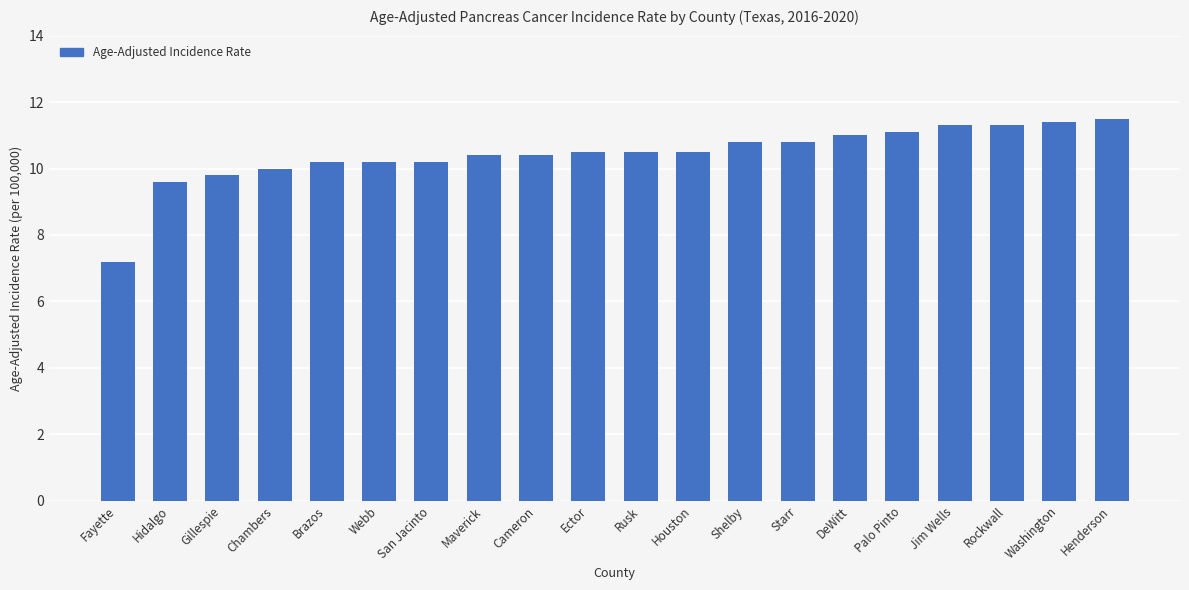

Is it true that the value at Houston is 10.5?

True